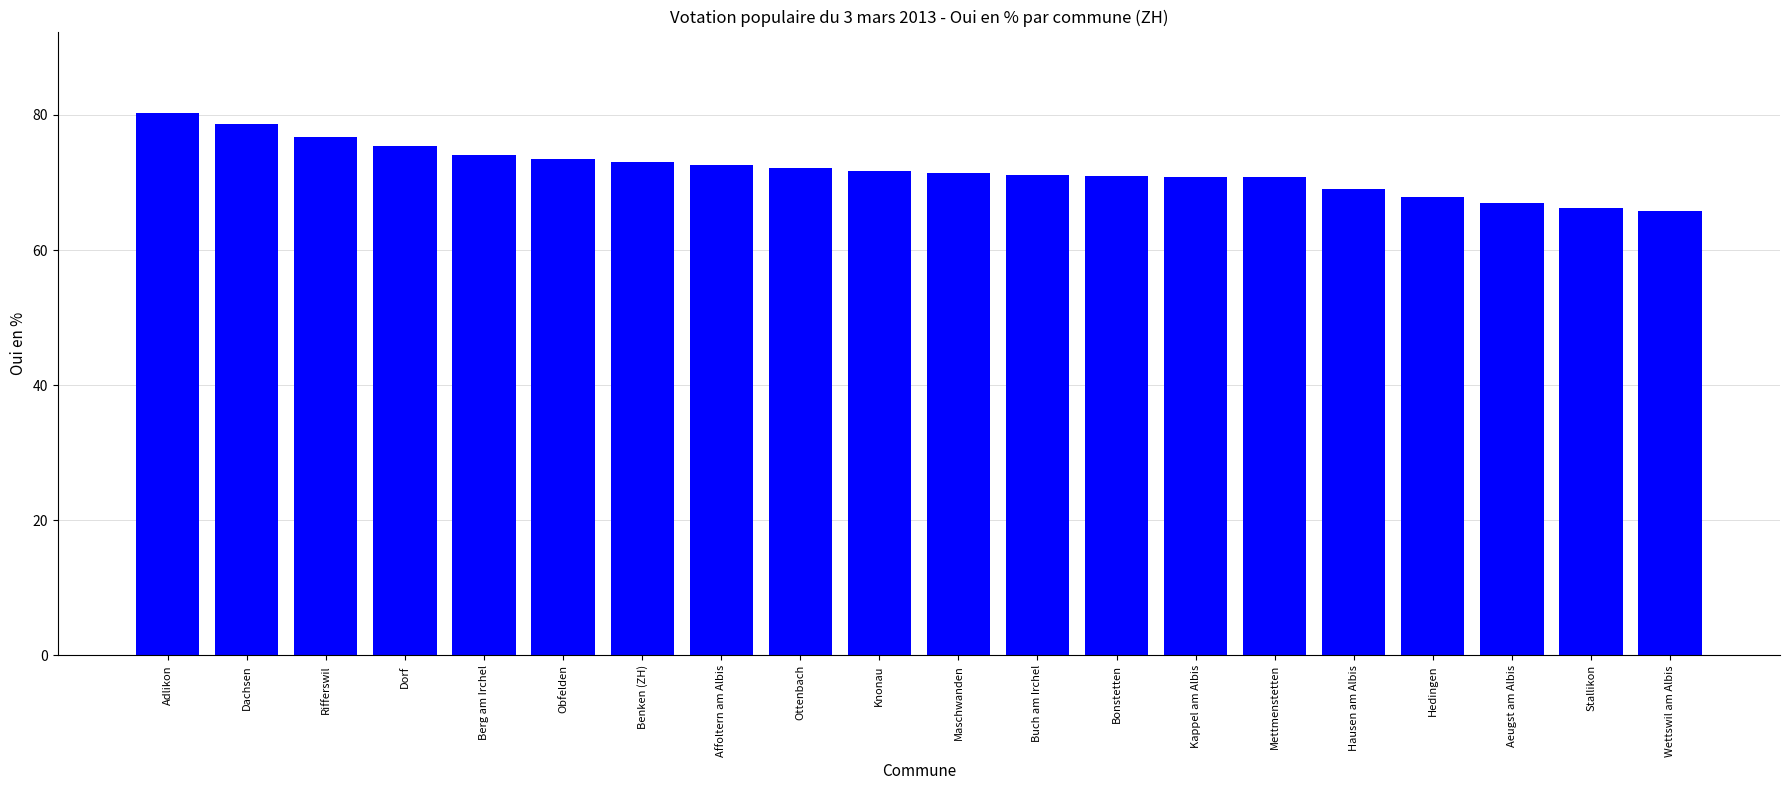

What is the label of the 13th bar from the left?

Bonstetten